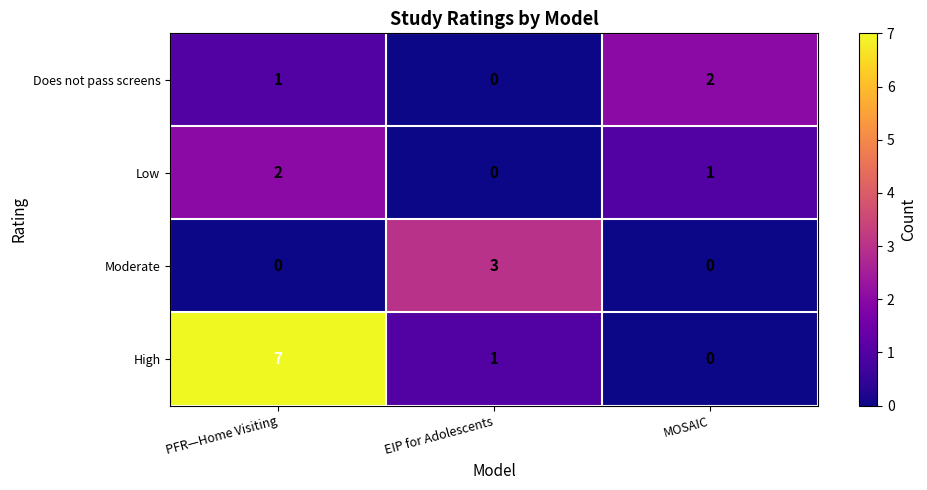

What is the total value across all series at EIP for Adolescents?

4